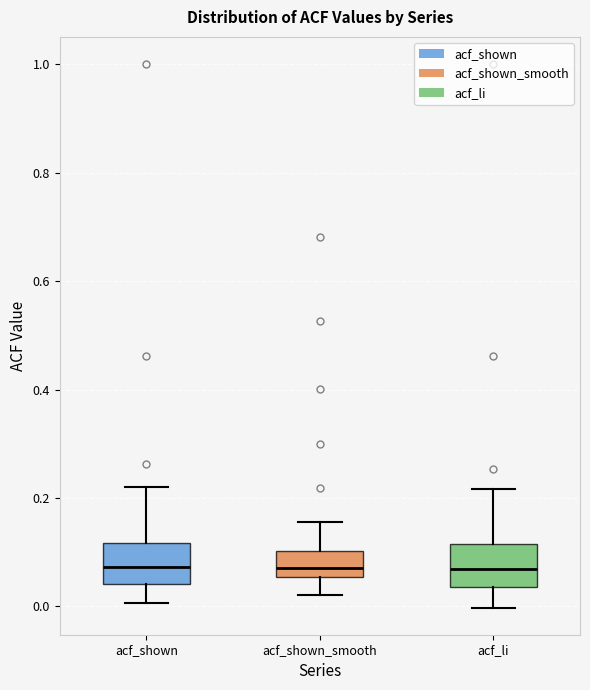

Where does the median line of the box for acf_shown sit on the y-axis? The values are not printed on the chart, so give them approximately, as read against the axis.

0.08